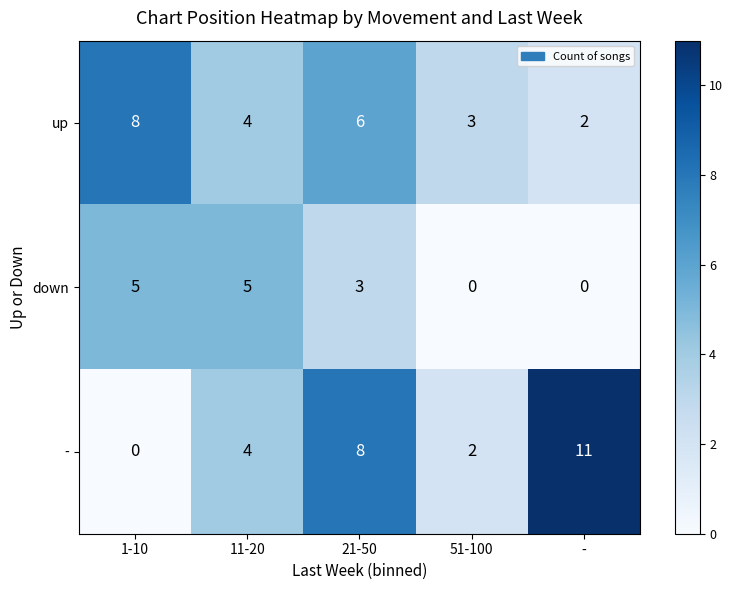

What is the maximum value shown in the chart?

11